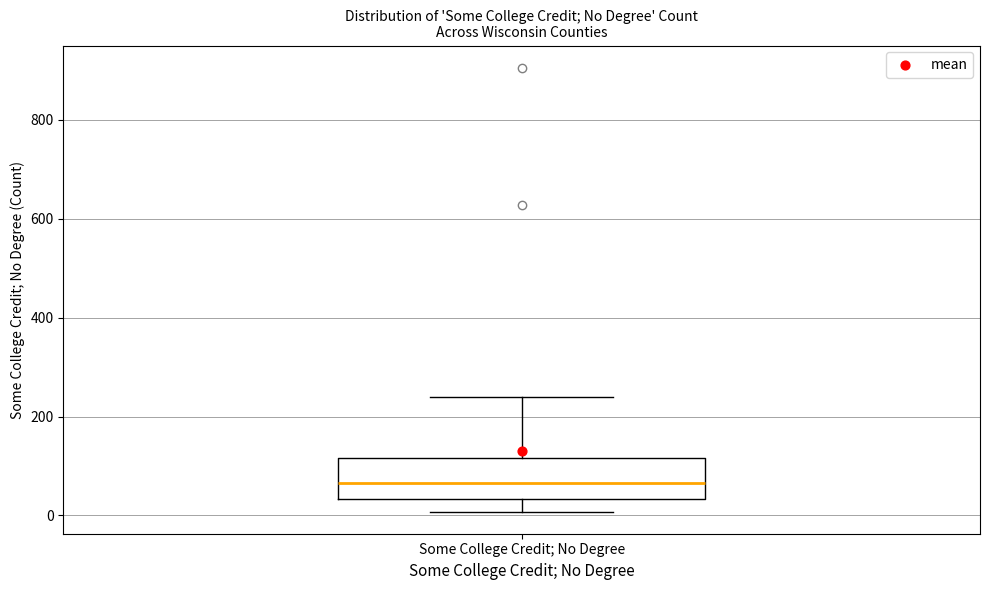

Read this box plot against the y-axis: the position of the median line, the range covered by the box, and the ends of both whiskers. The values are not printed on the chart, so give them approximately, as read against the axis.

median 60, box 40 to 120, whiskers 0 to 240